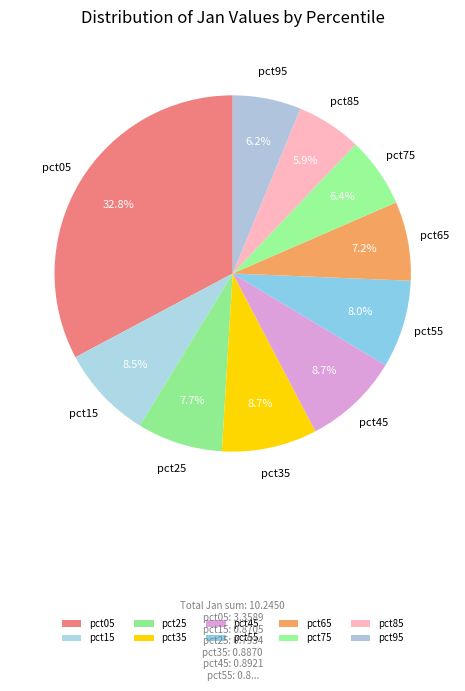

Do pct65 and pct45 together represent more than half of the pie?

No